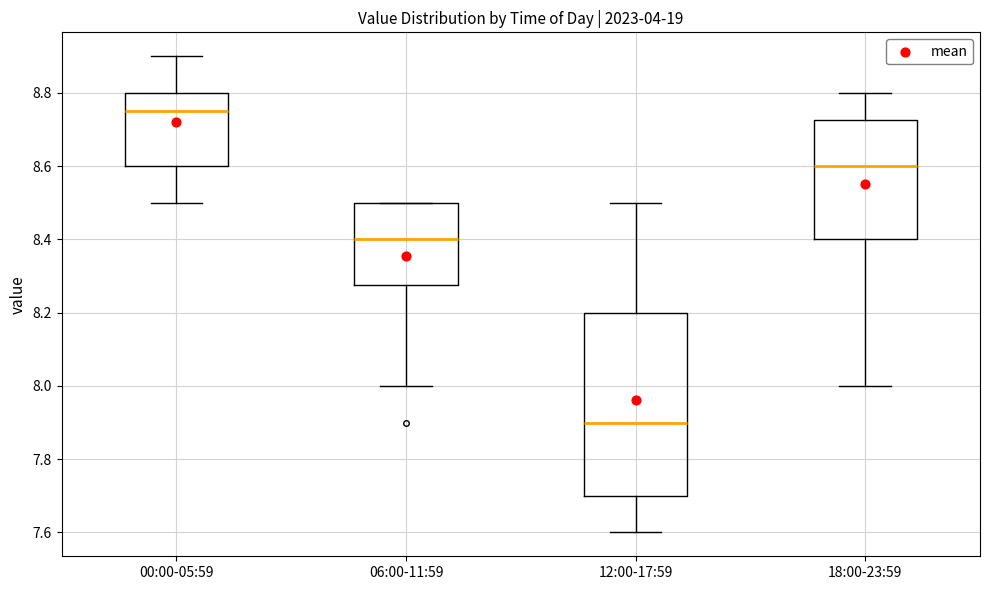

Where is the upper edge of the box for 18:00-23:59 on the y-axis? The values are not printed on the chart, so give them approximately, as read against the axis.

8.72